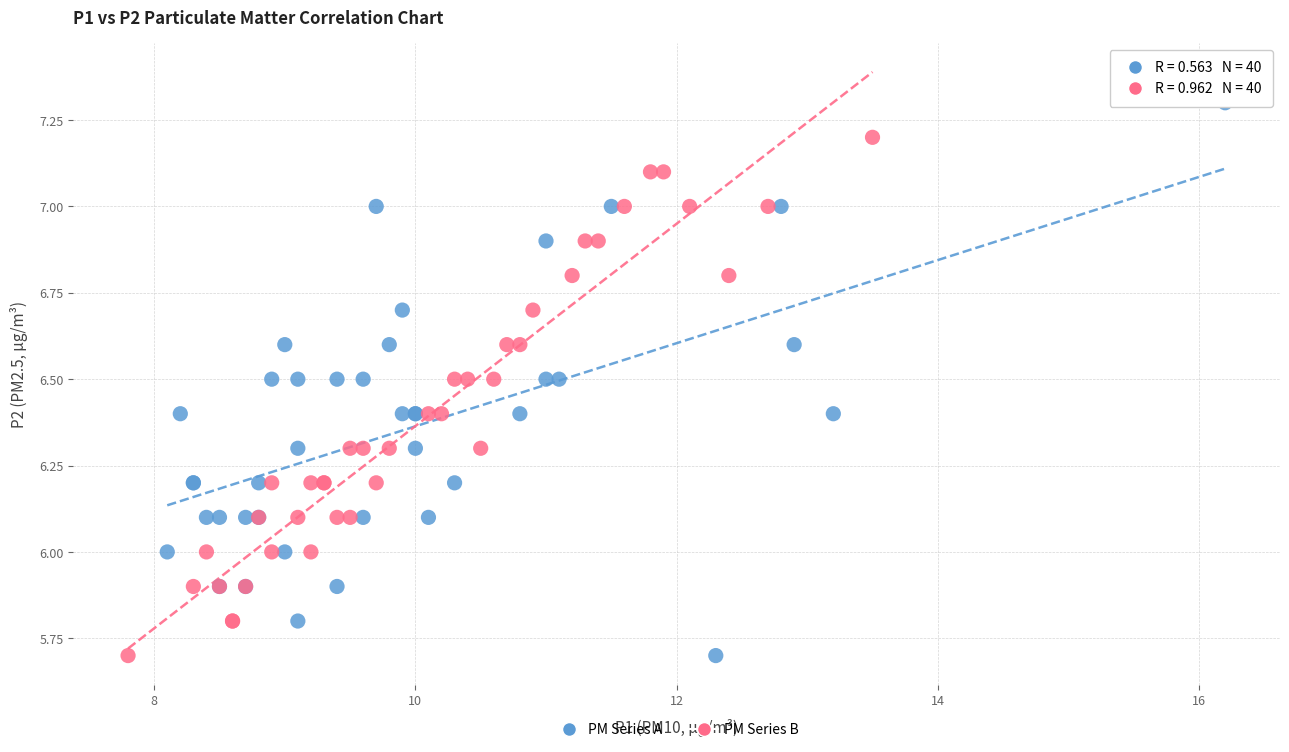

What are all the series names shown in the legend?

PM Series A, PM Series B